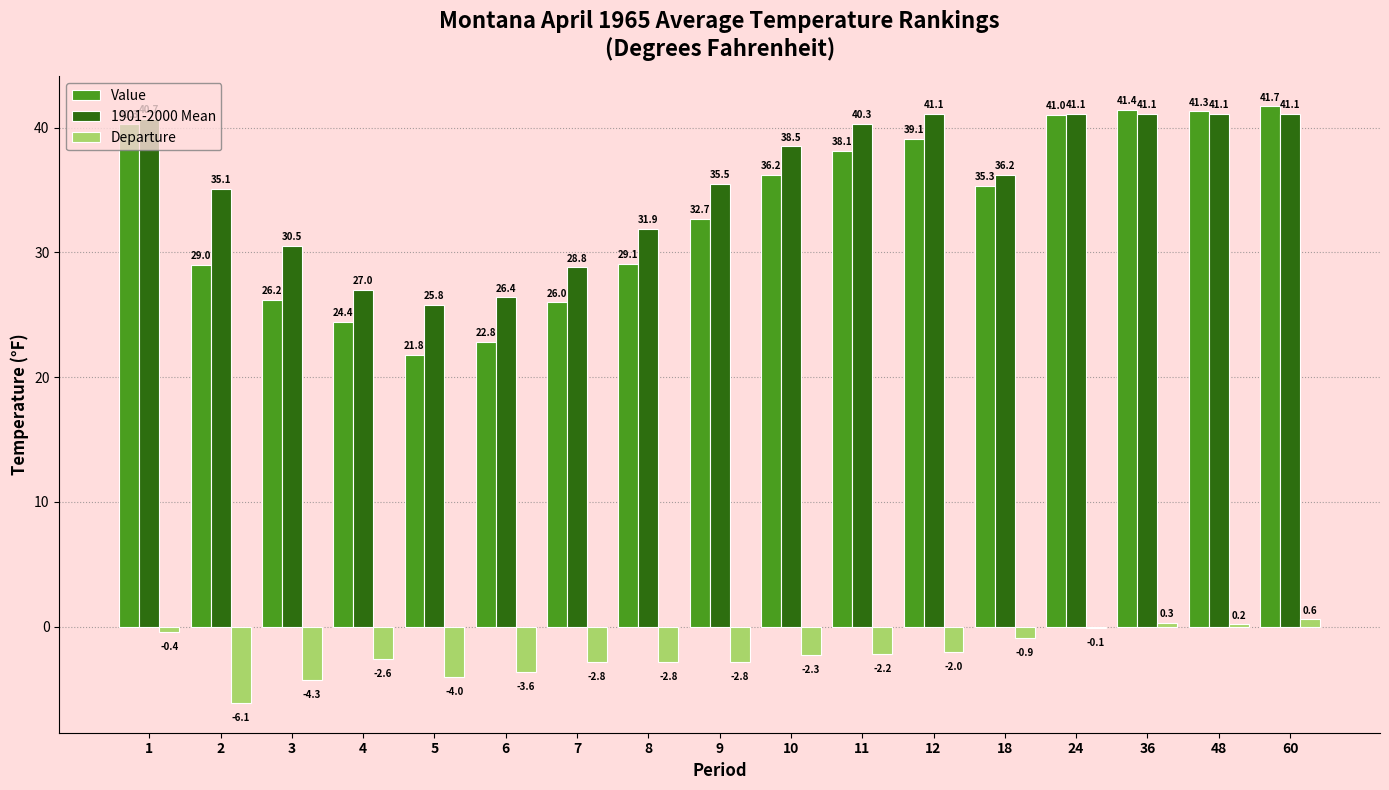

The Value series shows 32.7 at 9. True or false?

True